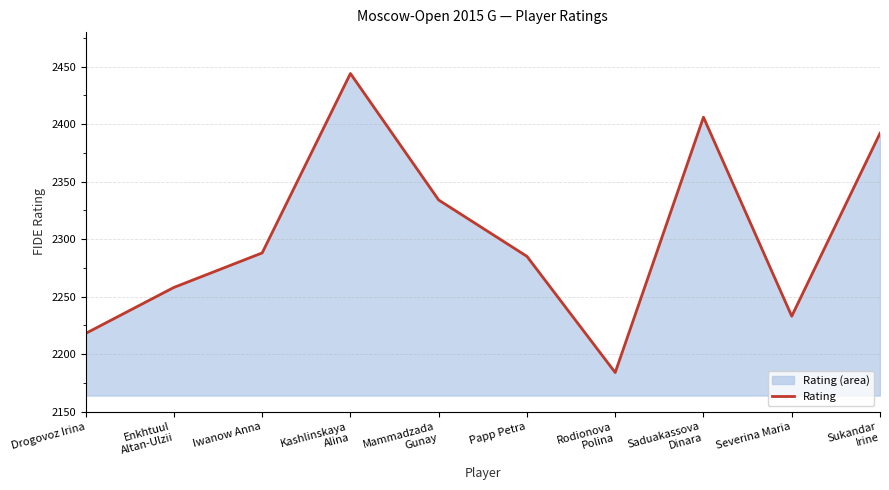

How many points are lower than both their immediate neighbors (excluding endpoints)?

2